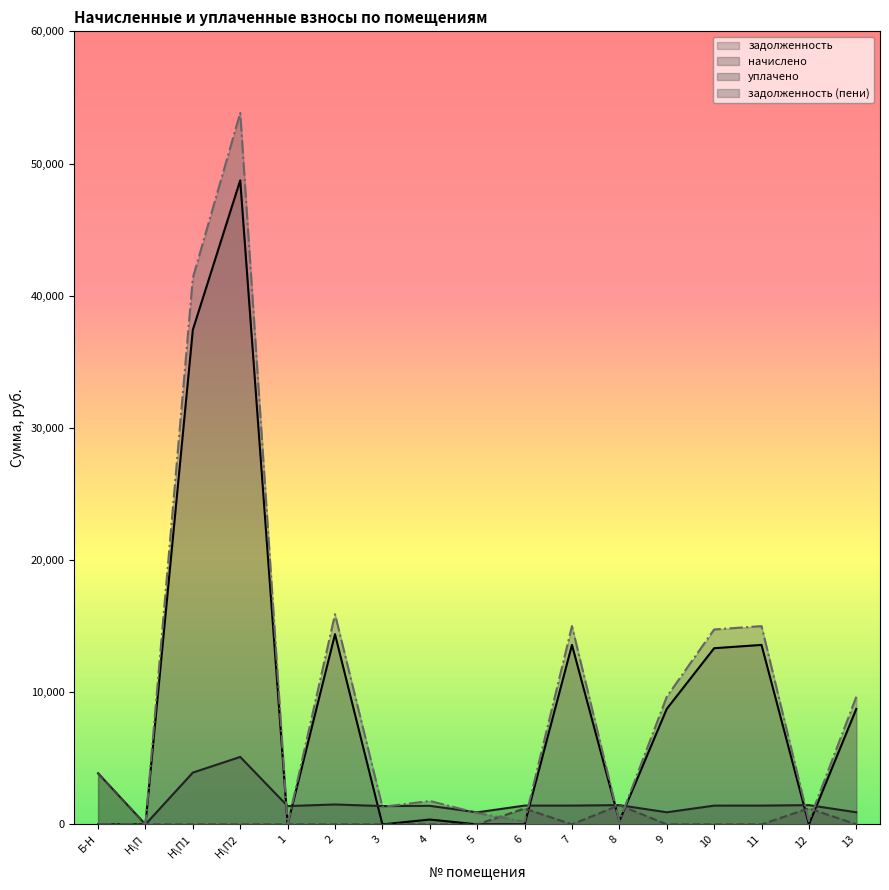

Reading right to left, transcribe all the data shown in this chart.

задолженность: 13=8738.2	12=0.0	11=13578.4	10=13329.0	9=8738.2	8=242.7	7=13578.4	6=0.0	5=0.0	4=367.1	3=0.0	2=14390.4	1=0.0	Н\П2=48726.0	Н\П1=37421.5	Н\П=0.0	Б-Н=0.0
начислено: 13=915.1	12=1456.1	11=1422.1	10=1418.6	9=915.1	8=1456.1	7=1422.1	6=1422.1	5=911.8	4=1405.0	3=1384.6	2=1507.1	1=1384.6	Н\П2=5103.0	Н\П1=3919.1	Н\П=0.0	Б-Н=3868.1
уплачено: 13=0.0	12=1215.0	11=0.0	10=0.0	9=0.0	8=1456.5	7=0.0	6=1200.0	5=0.0	4=0.0	3=0.0	2=0.0	1=0.0	Н\П2=0.0	Н\П1=0.0	Н\П=0.0	Б-Н=3868.1
задолженность (пени): 13=9653.3	12=240.5	11=15000.4	10=14747.6	9=9653.3	8=242.2	7=15000.4	6=202.1	5=859.2	4=1772.1	3=1324.7	2=15897.5	1=0.0	Н\П2=53829.0	Н\П1=41340.6	Н\П=0.0	Б-Н=0.0